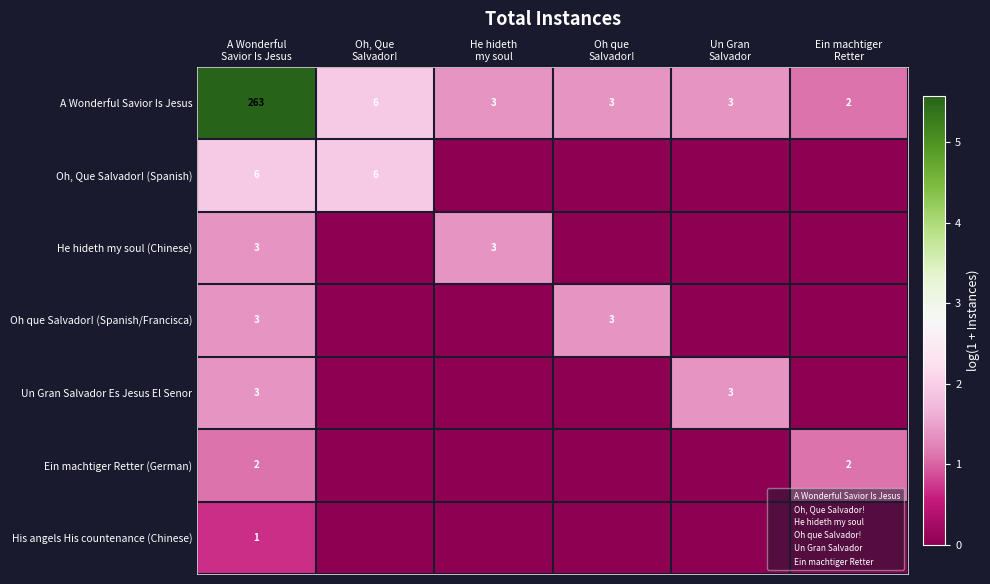

What is the total value across all series at Un Gran
Salvador?

2.8